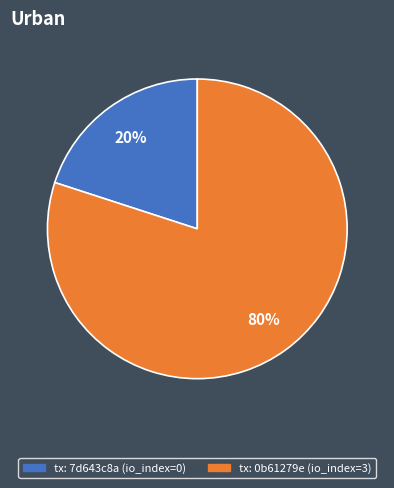

To the nearest percent, what is the difference between the largest and smallest slice percentages?

60%